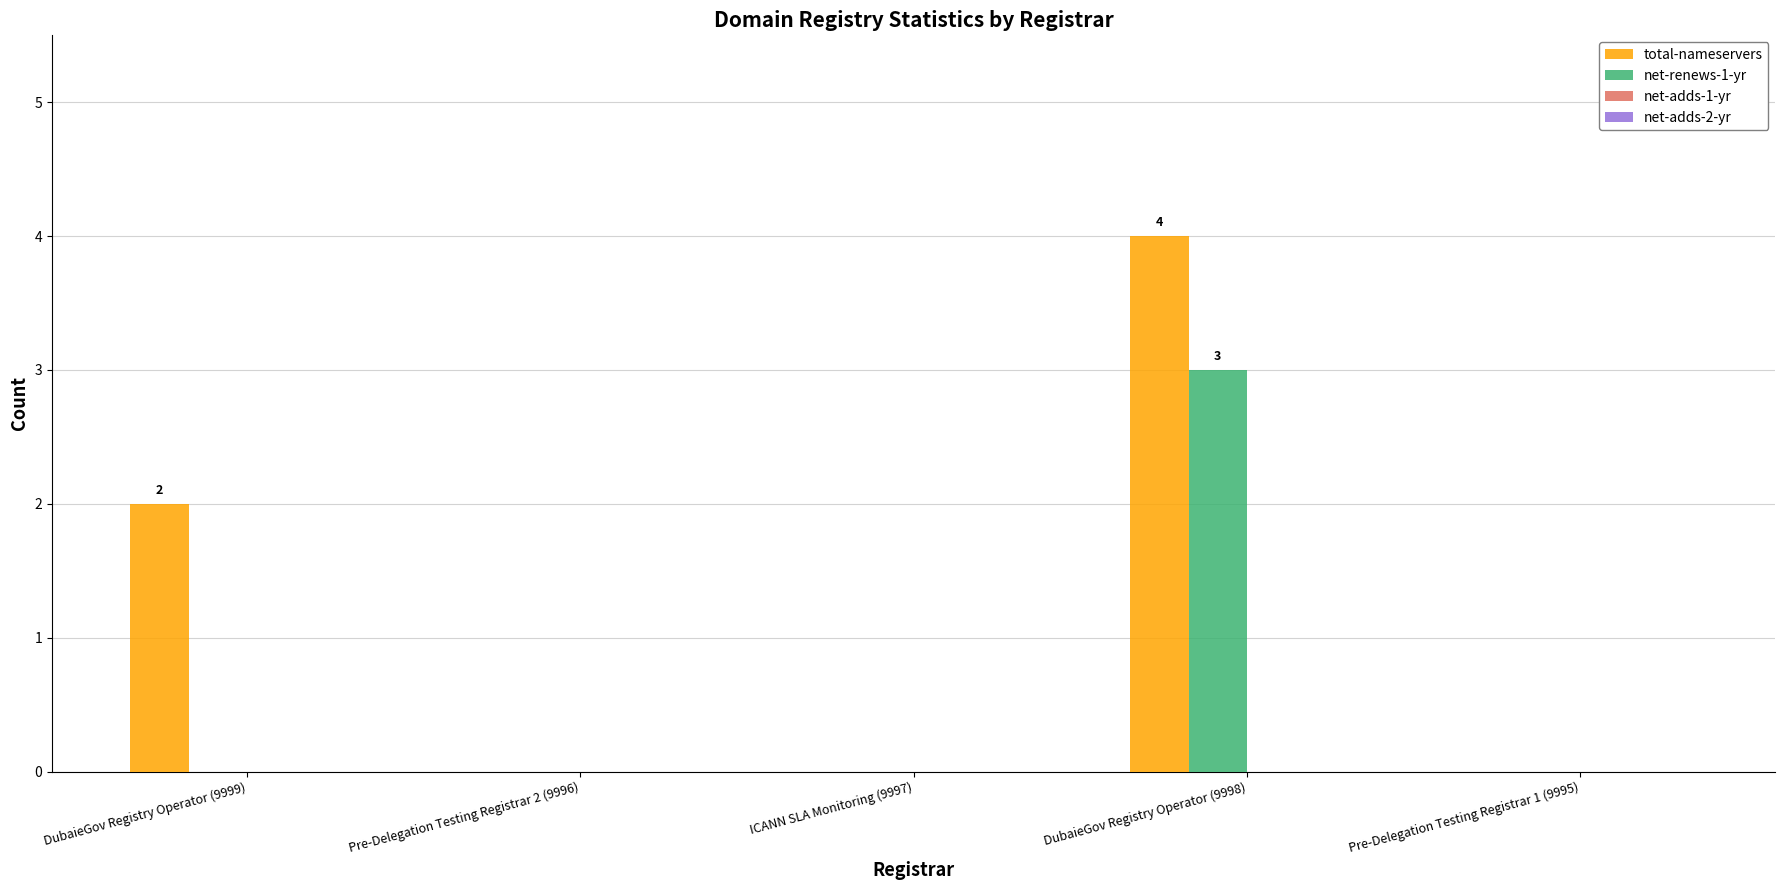

Count the number of categories in the chart.

5